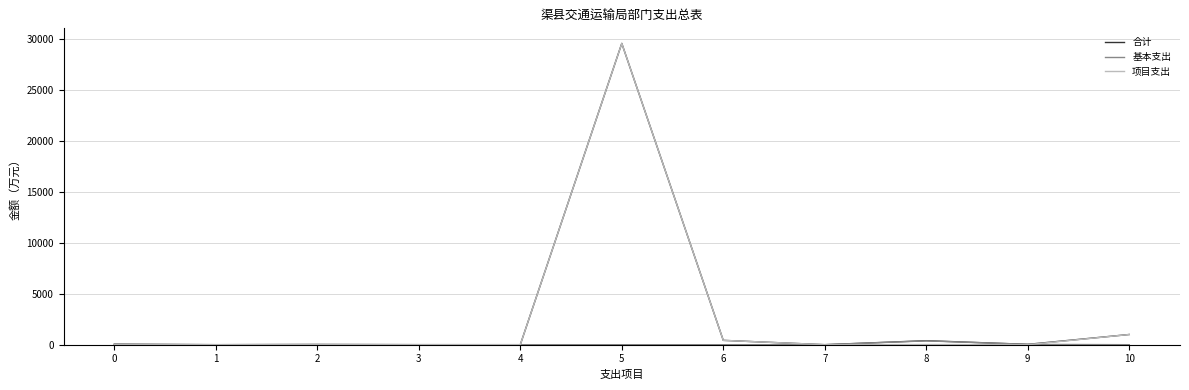

Which series has the widest spread of values?

项目支出